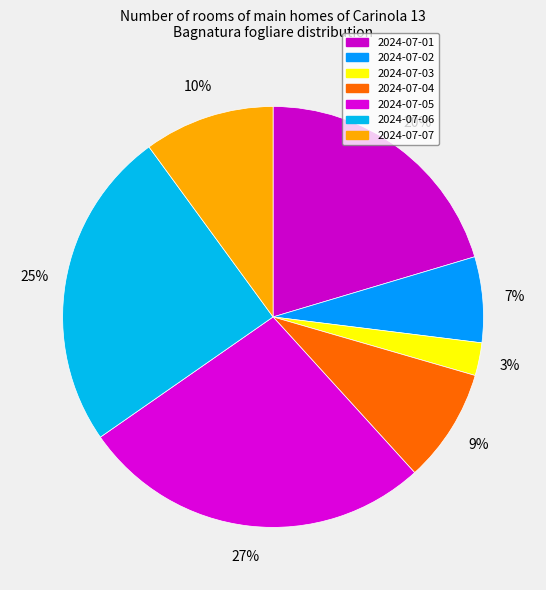

Count the number of slices in the pie.

7